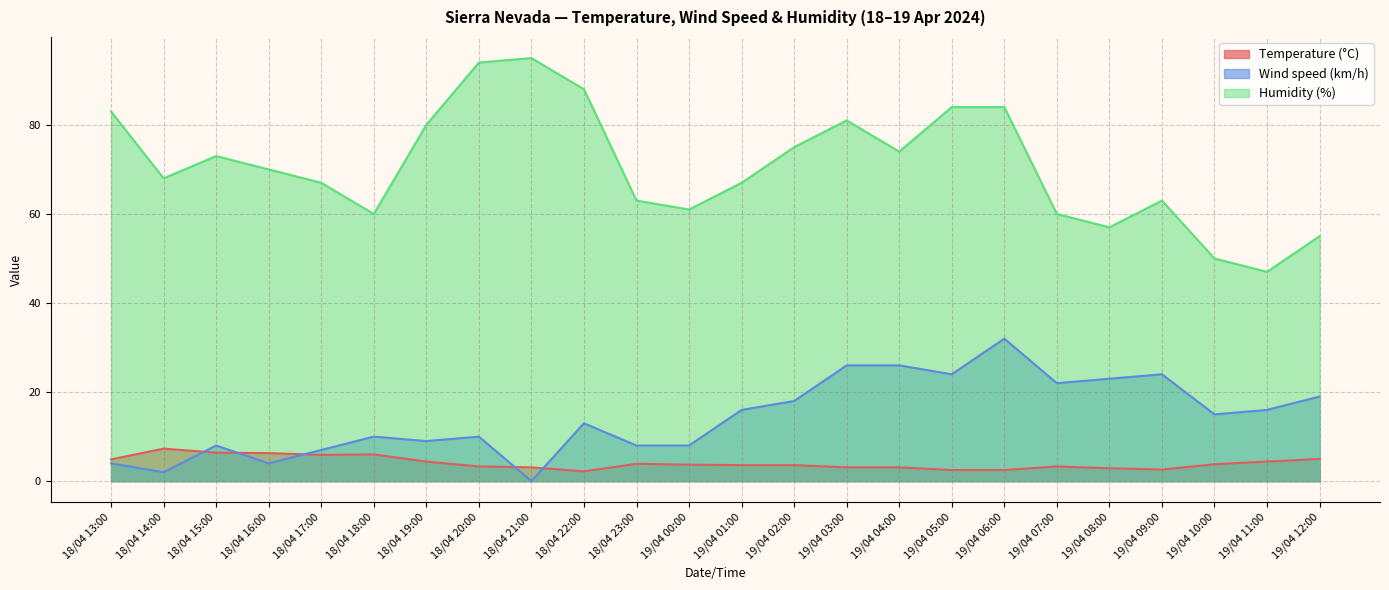

Which series has the largest range (max minus min)?

Humidity (%)